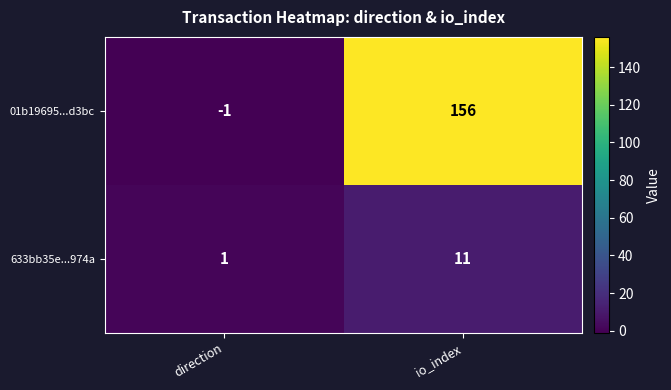

Where is 633bb35e...974a nearest to the value 6?

direction